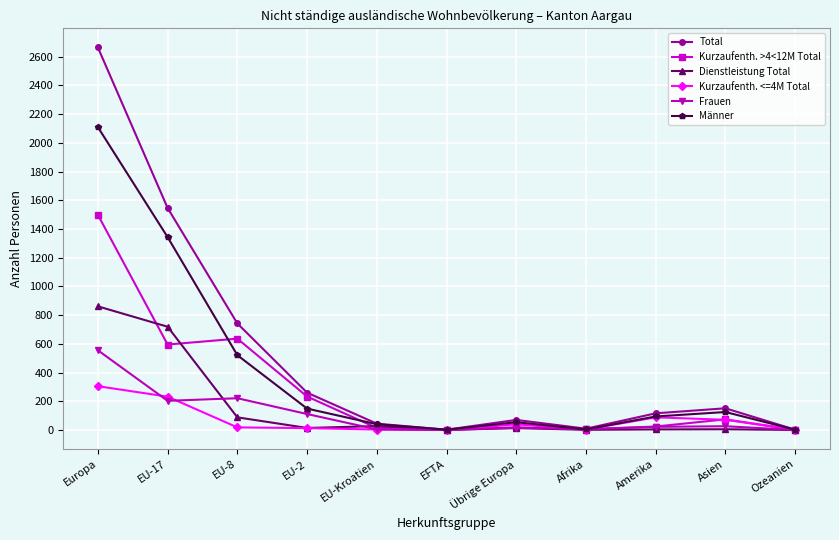

What position from the right is Afrika?

4